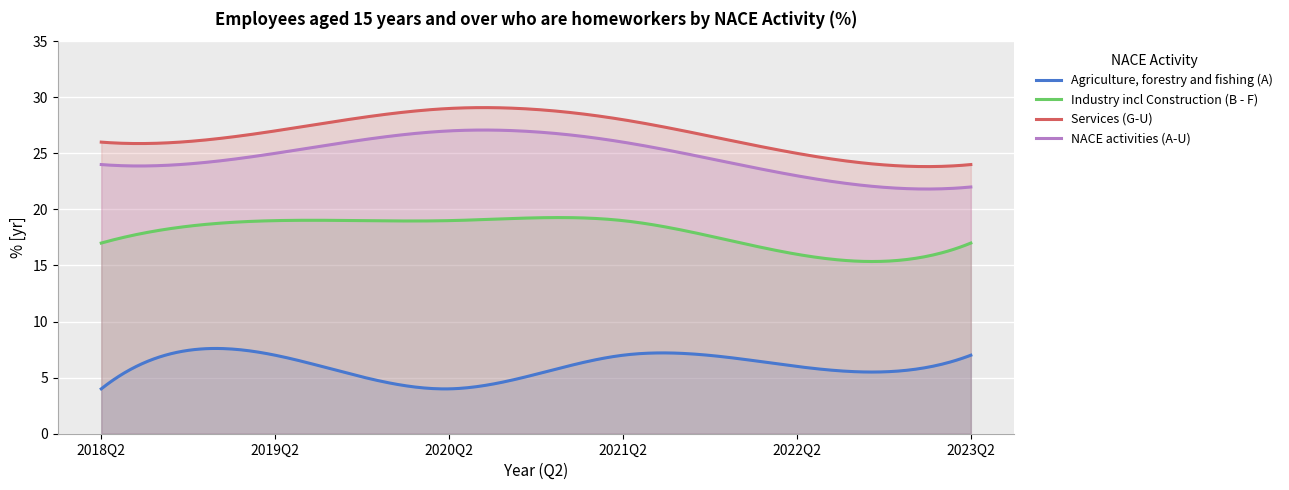

How many distinct data groups are displayed?

4